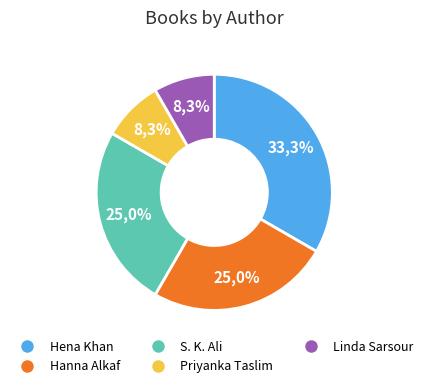

To the nearest percent, what percentage of the pie is Hanna Alkaf?

25%